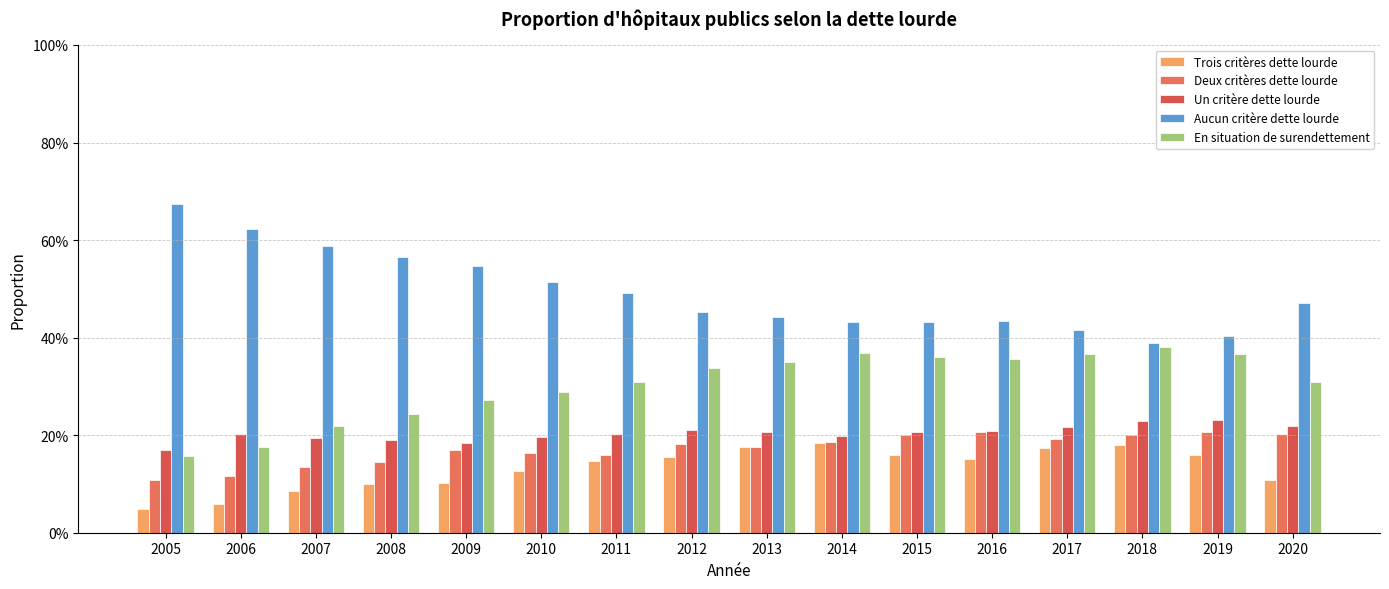

Where is Aucun critère dette lourde nearest to the value 0?

2018